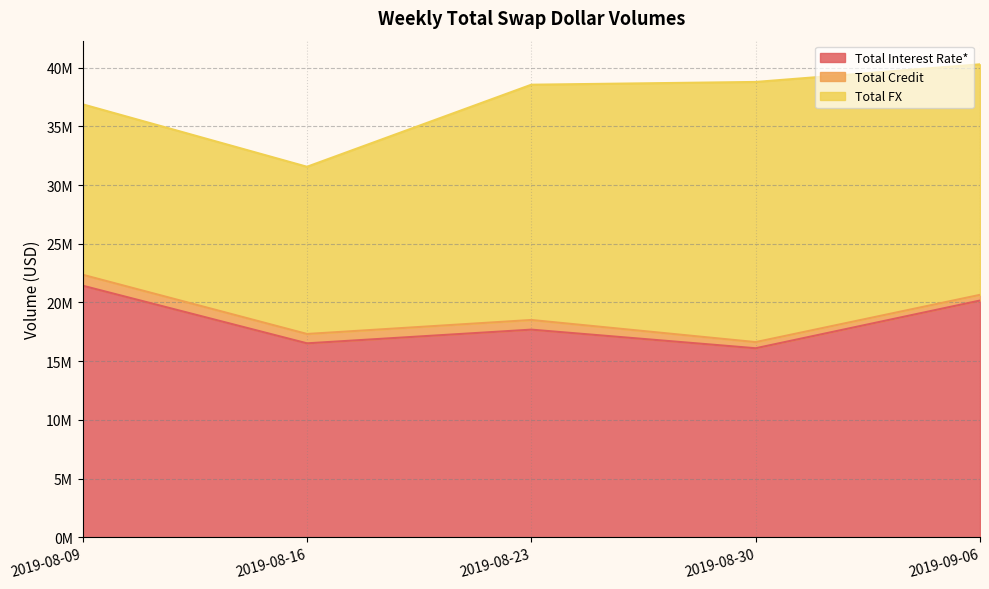

At which category is the sum across all series the highest?

2019-09-06